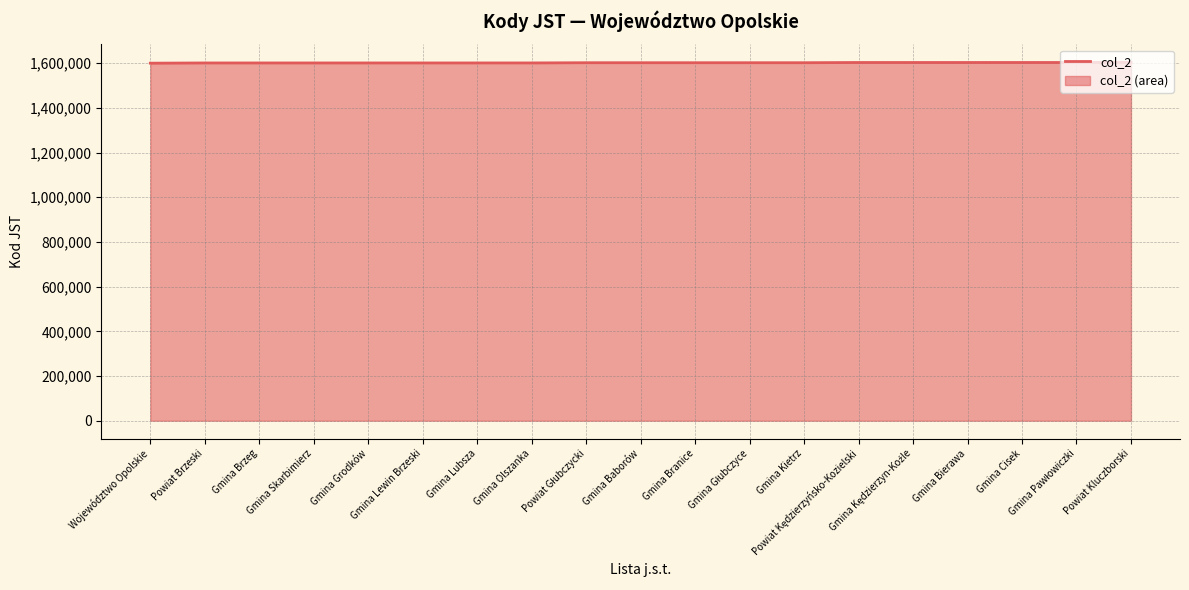

How many values are below 1602013?

9